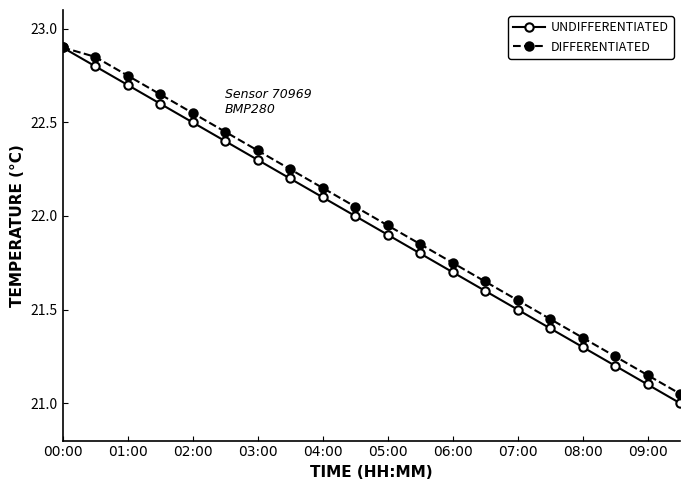

Which series has the widest spread of values?

UNDIFFERENTIATED